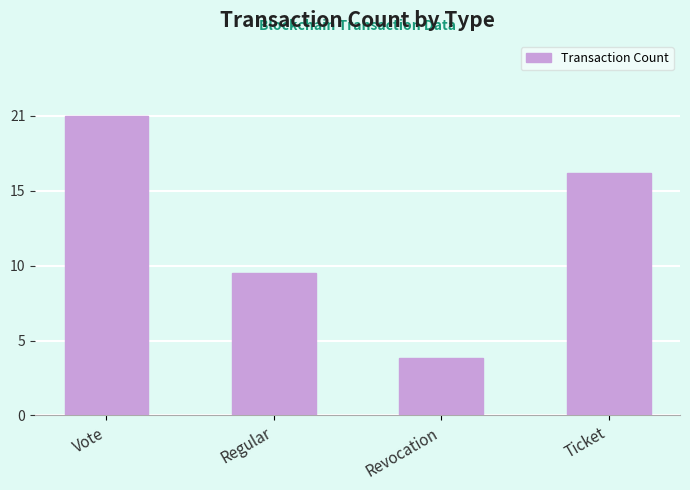

What is the change in value from Regular to Revocation?

-6